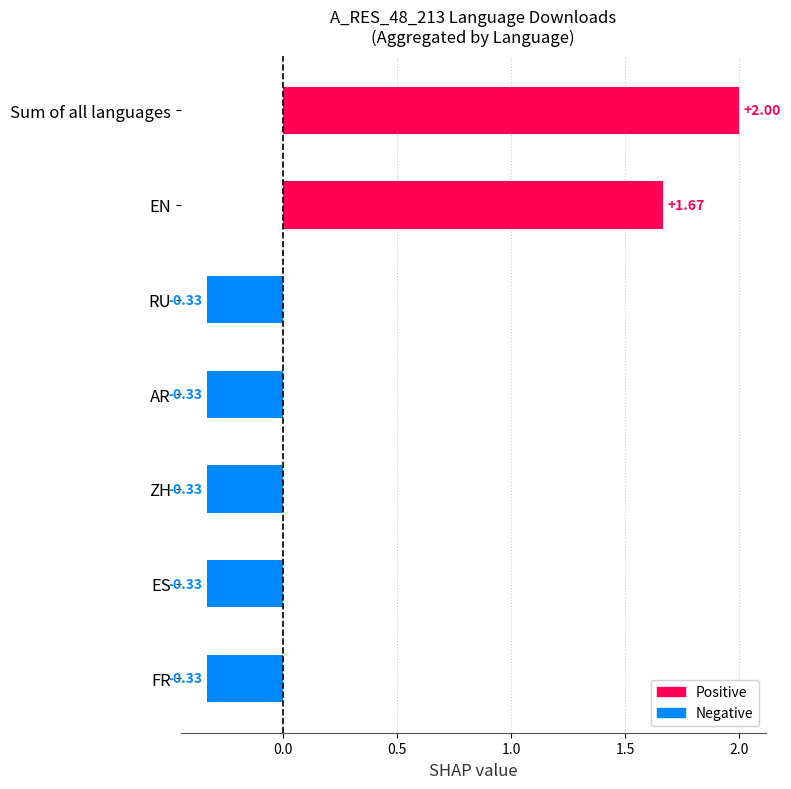

How many series are shown in this chart?

1